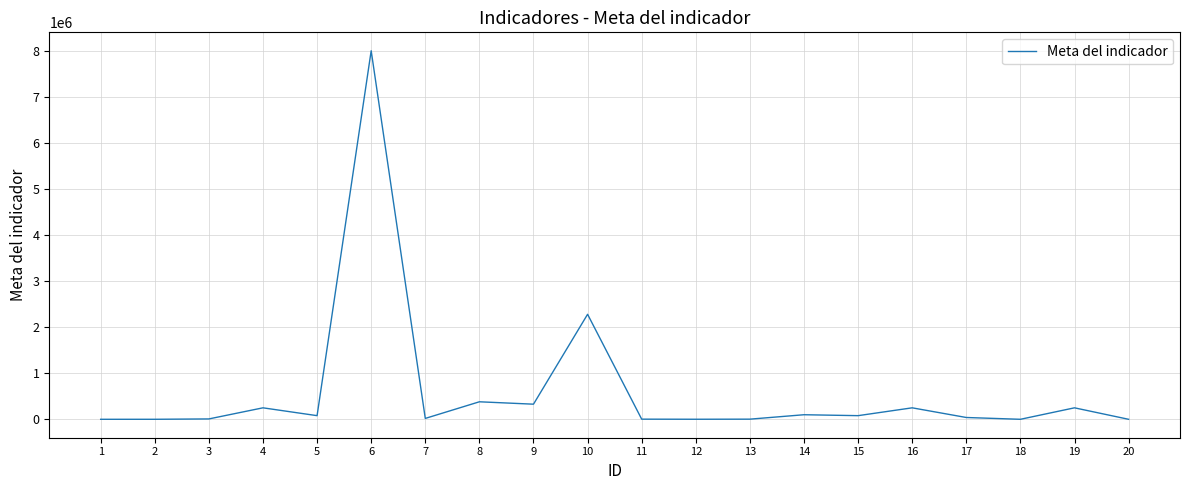

The value at 16 is 250000. True or false?

True